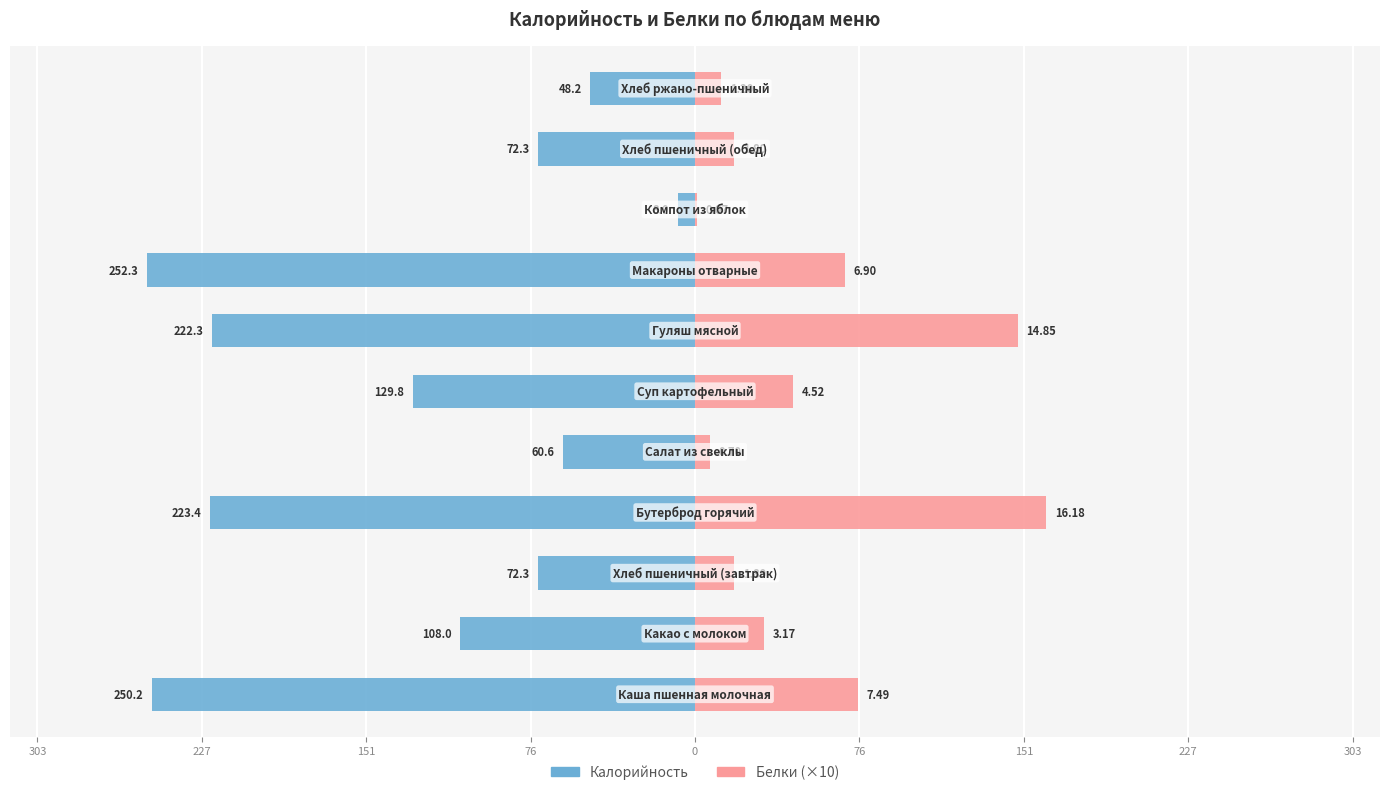

The Белки (×10) series shows 148.5 at 151. True or false?

True